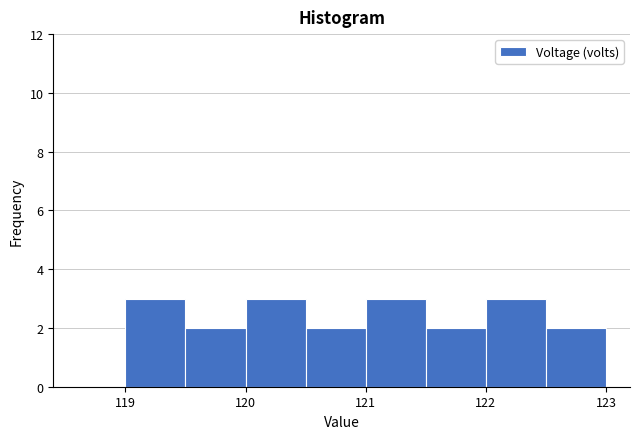

How tall is the bar that spans 121.0 to 121.5 on the x-axis? The values are not printed on the chart, so give them approximately, as read against the axis.

3